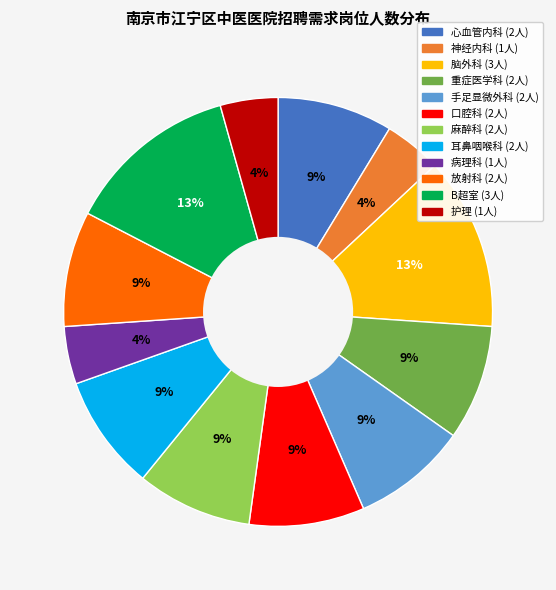

Combined, do 口腔科 and 麻醉科 account for over 50%?

No